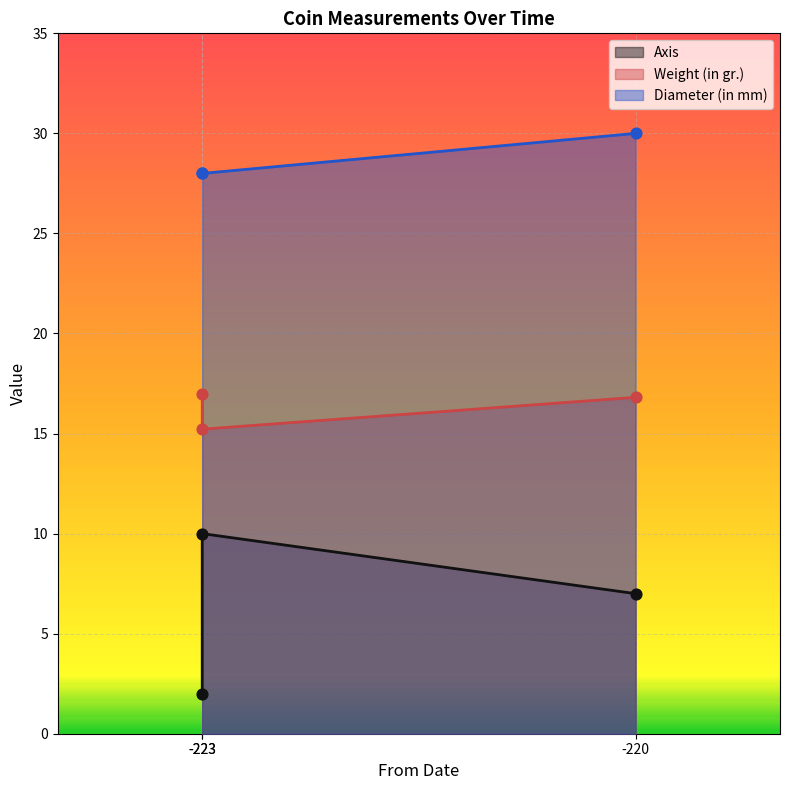

At which category is the sum across all series the highest?

-220